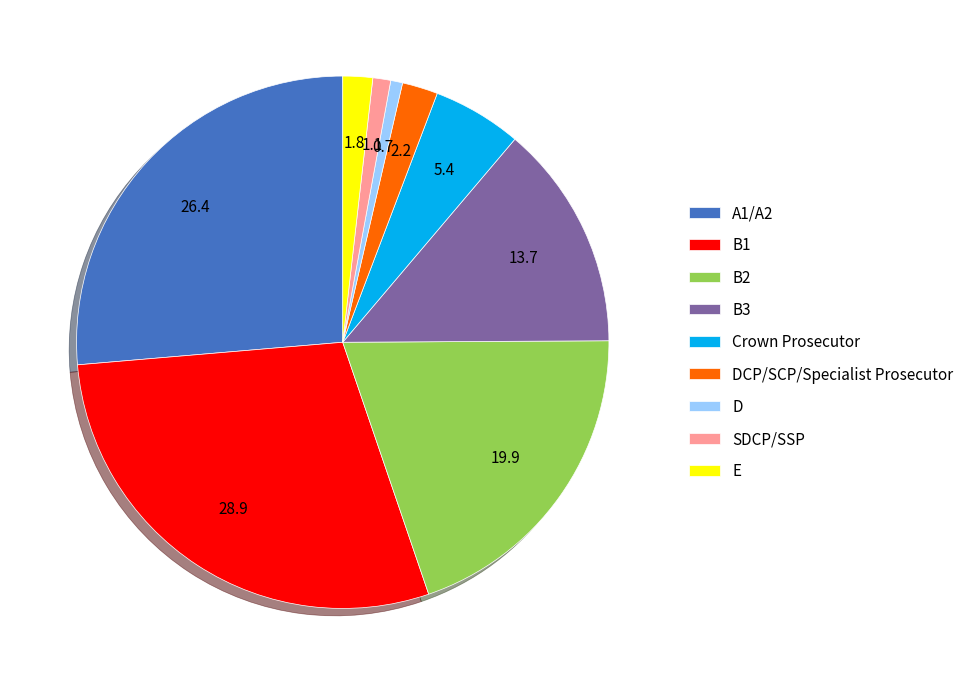

Do DCP/SCP/Specialist Prosecutor and A1/A2 together represent more than half of the pie?

No